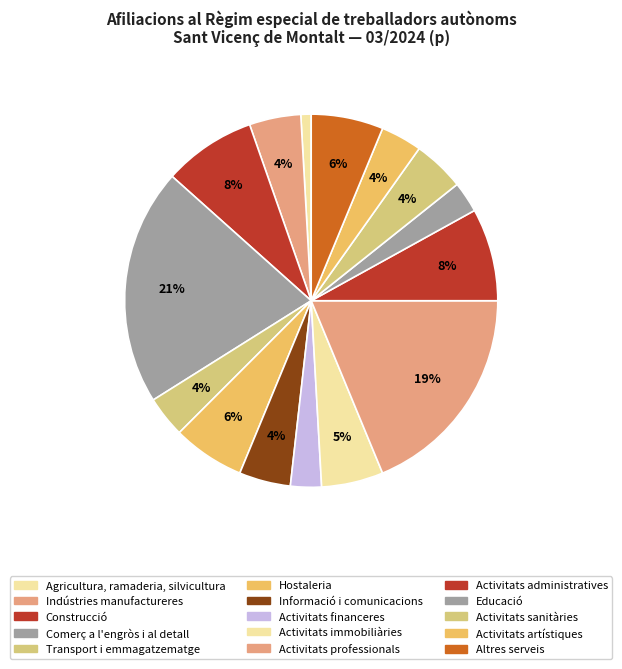

To the nearest percent, what percentage of the pie is Activitats professionals?

19%